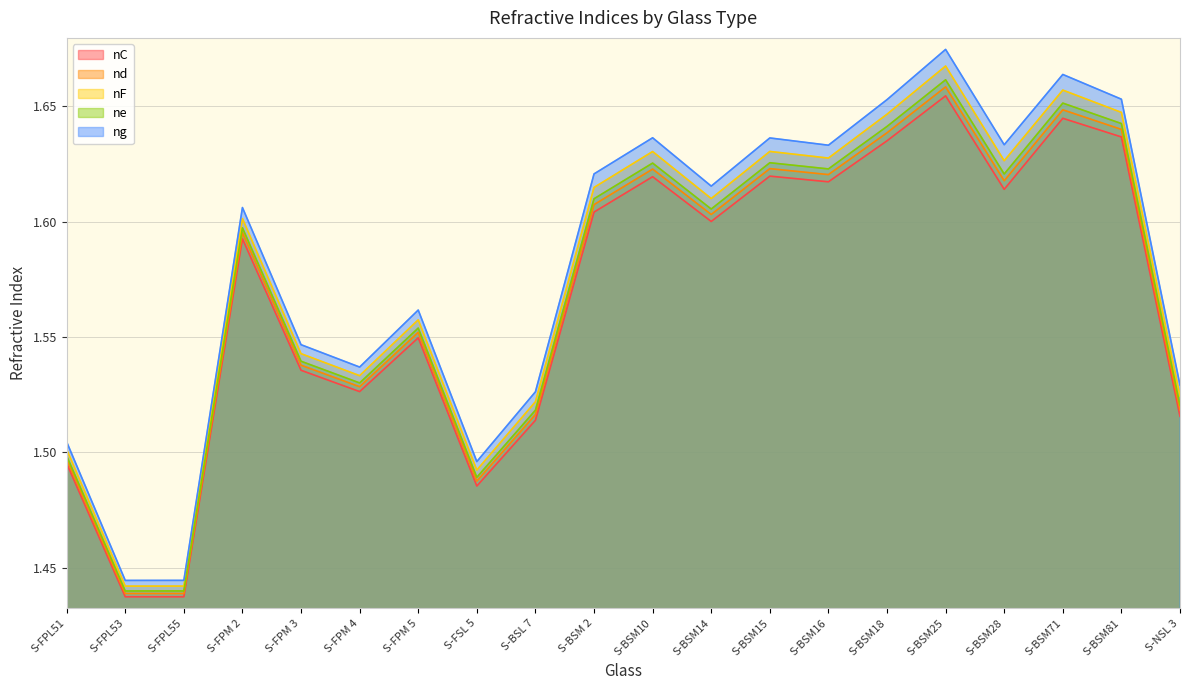

How many categories are shown in the chart?

20